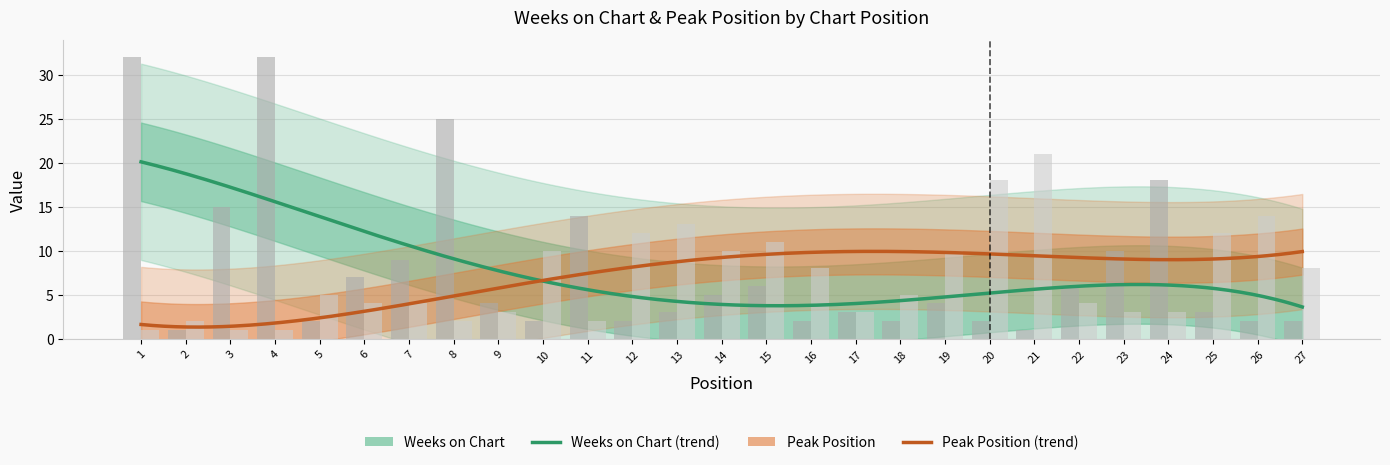

The value of Weeks on Chart at 12 is 2. True or false?

True